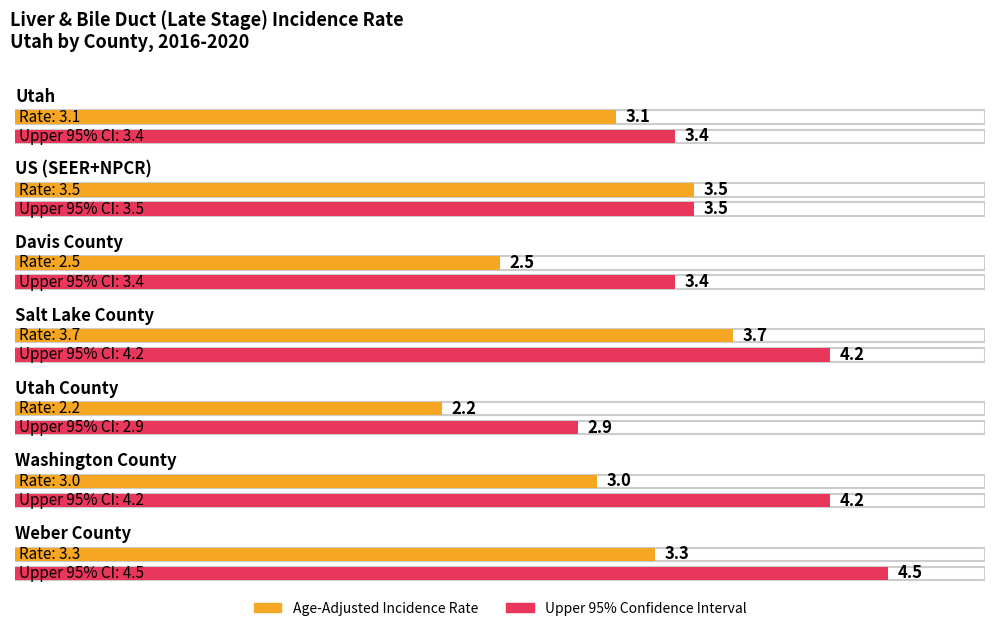

Where does the Age-Adjusted Incidence Rate series first go above 3?

Utah